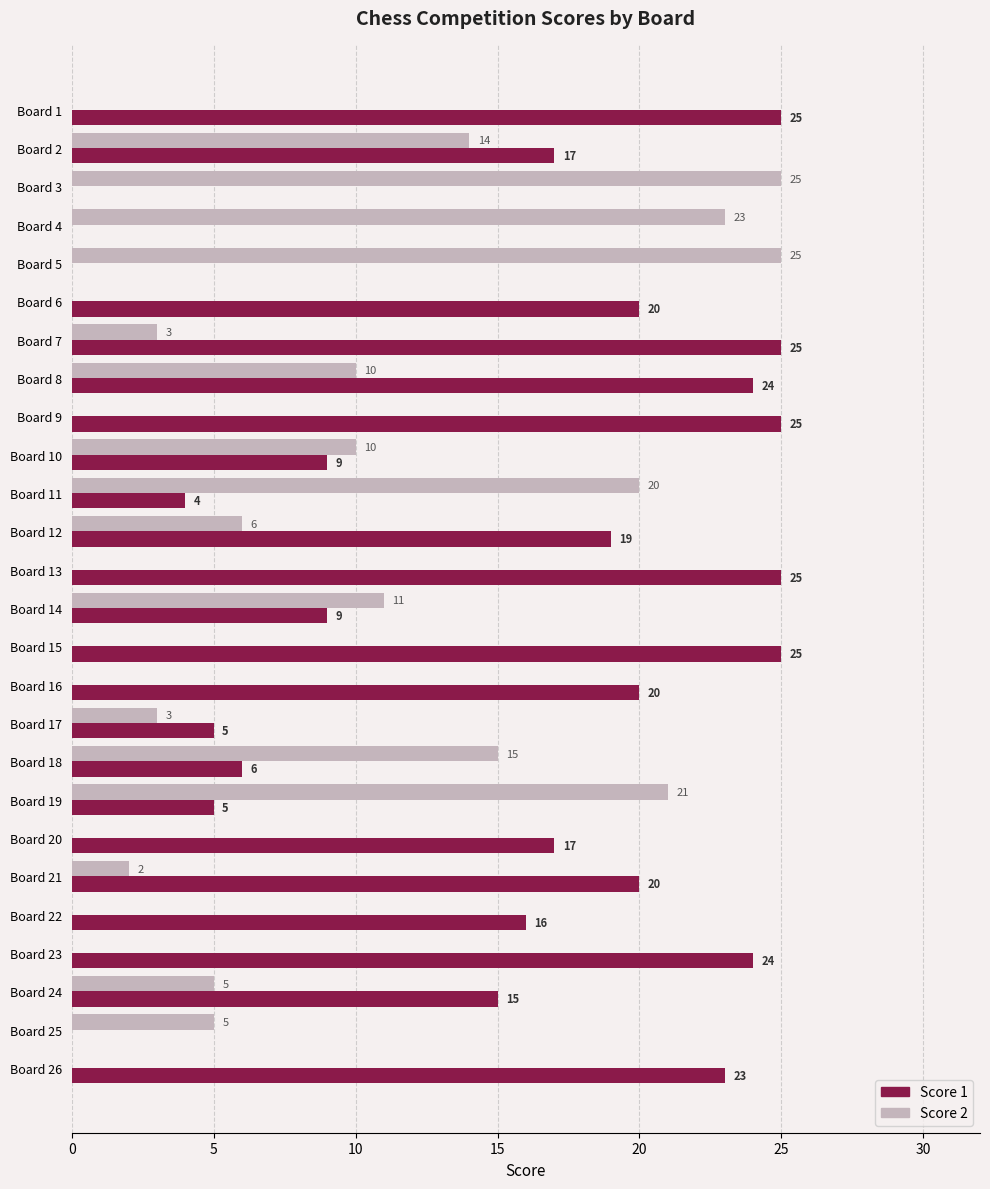

What is the total value across all series at Board 23?

24